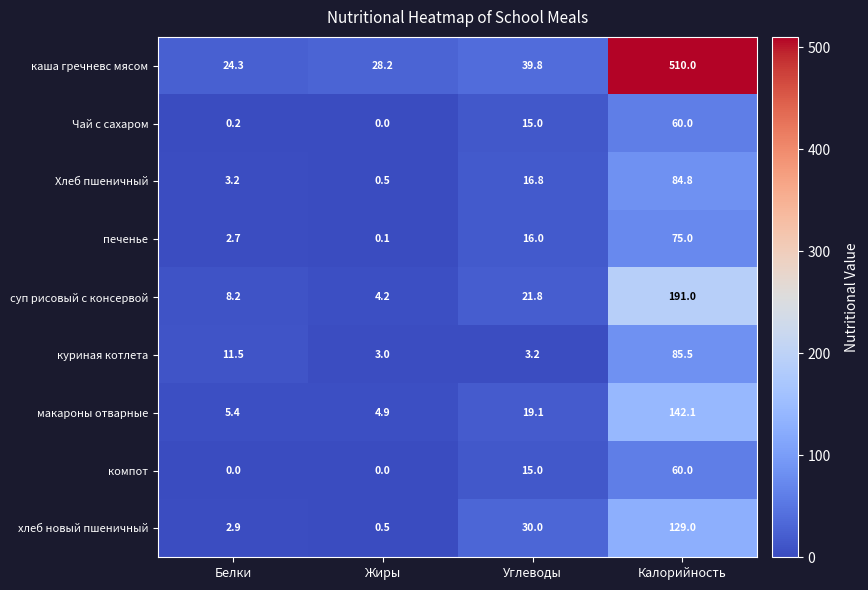

Is it true that компот equals 27.6 at Жиры?

False